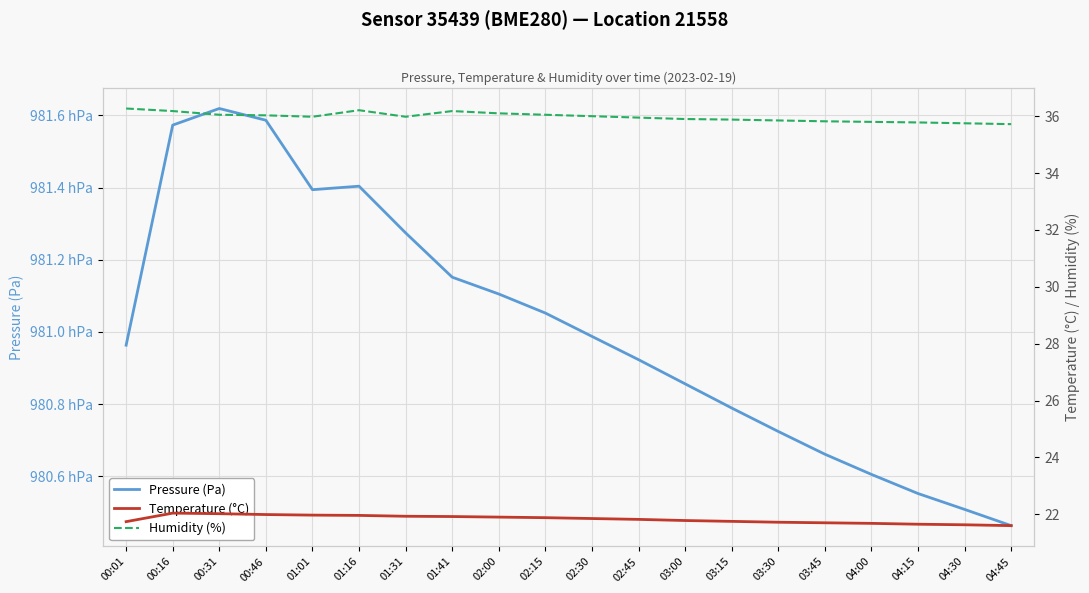

Which series has the largest range (max minus min)?

Pressure (Pa)